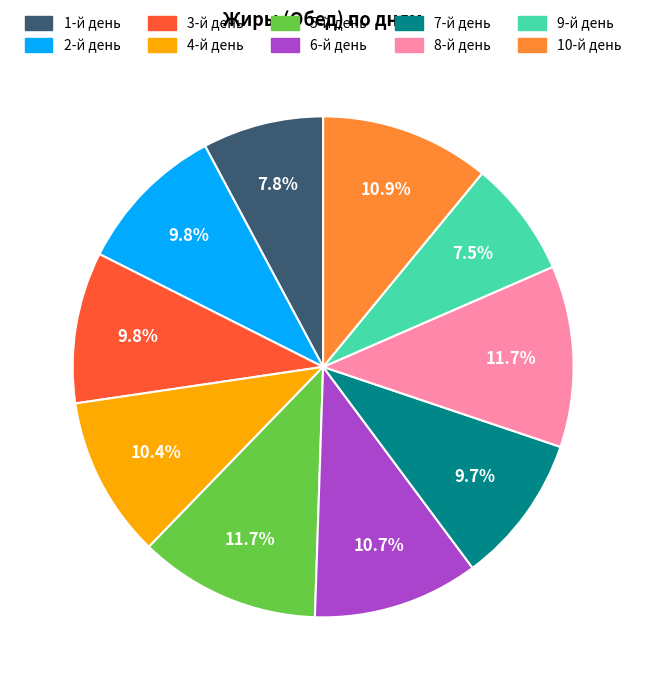

Does 2-й день represent more than half of the total?

No